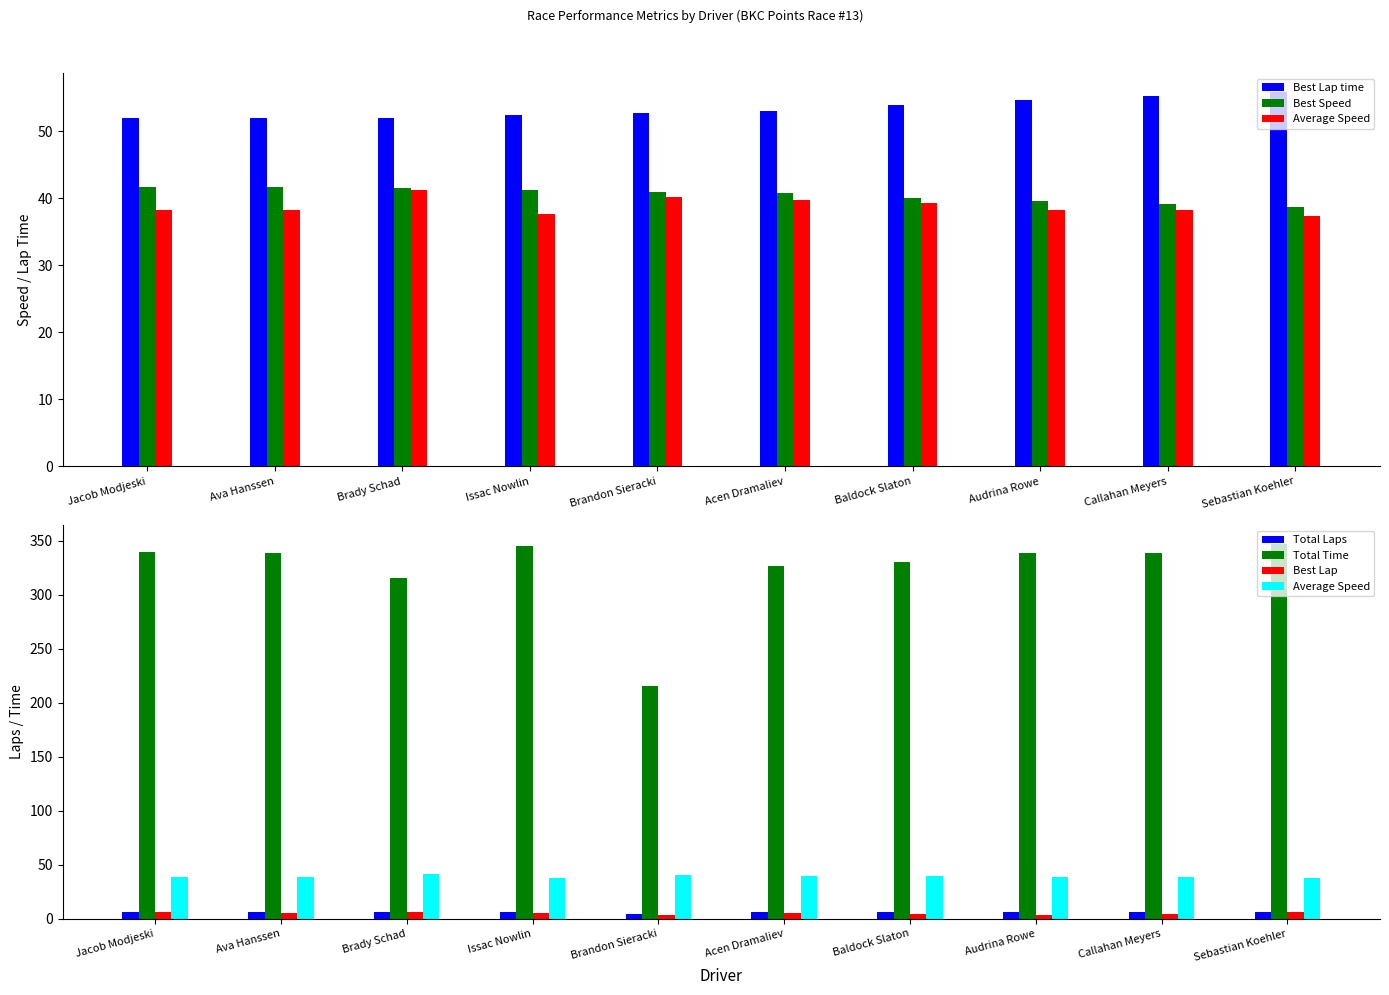

Which series has the largest total across all categories?

Total Time